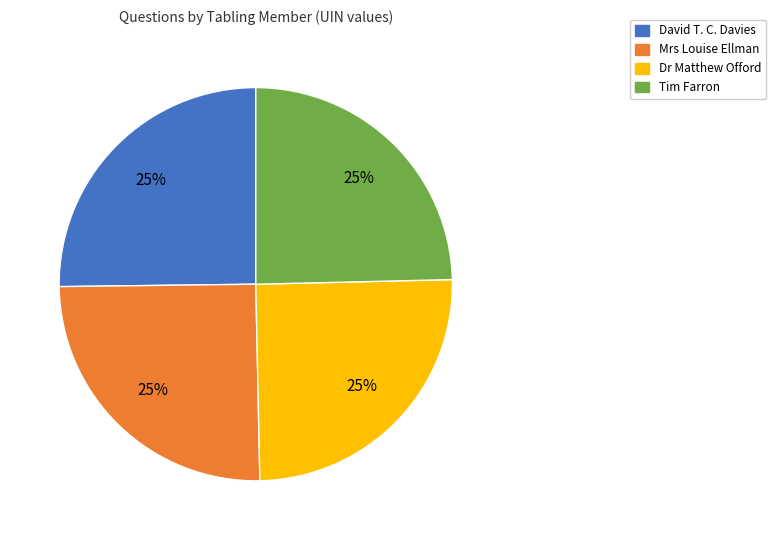

Does any single category account for the majority?

No